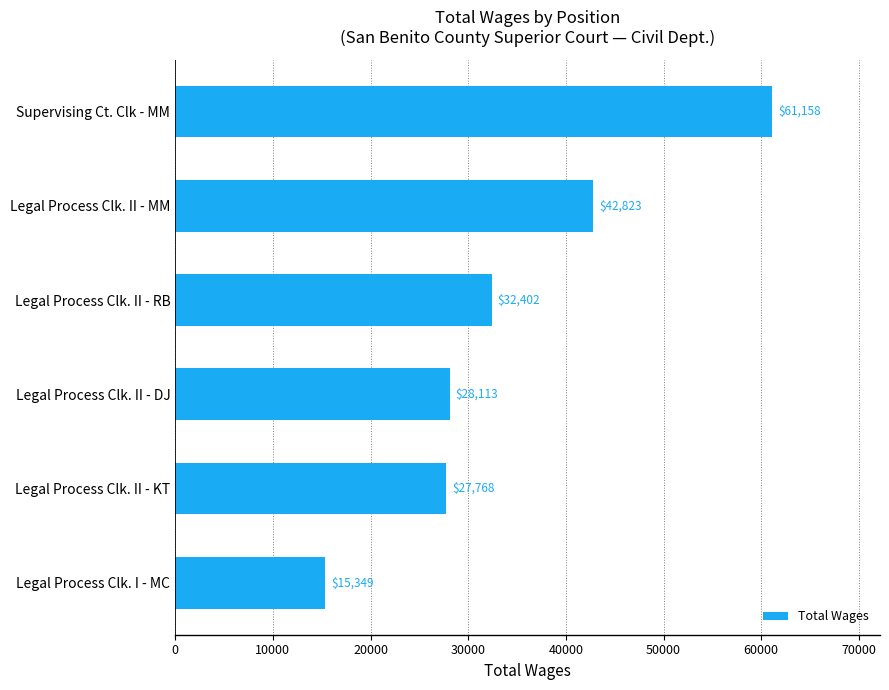

What is the maximum value shown in the chart?

61158